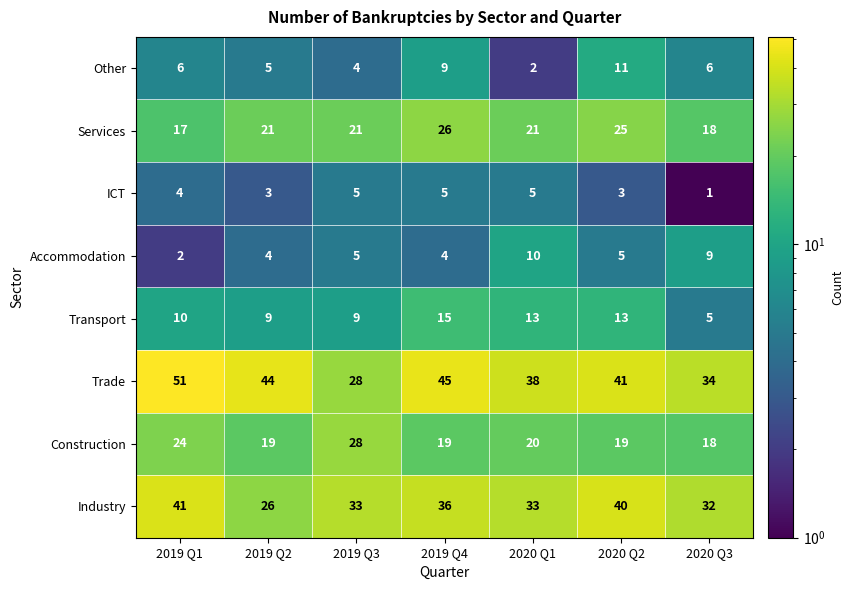

What is the difference between the maximum and second lowest values in the Trade series?

17